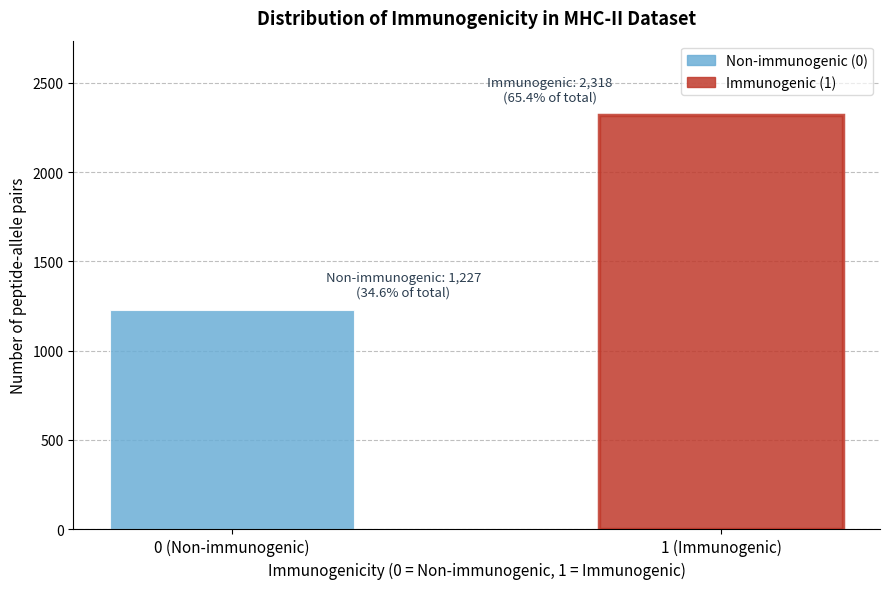

Reading left to right, list all the values displayed in this chart.

1227	2318